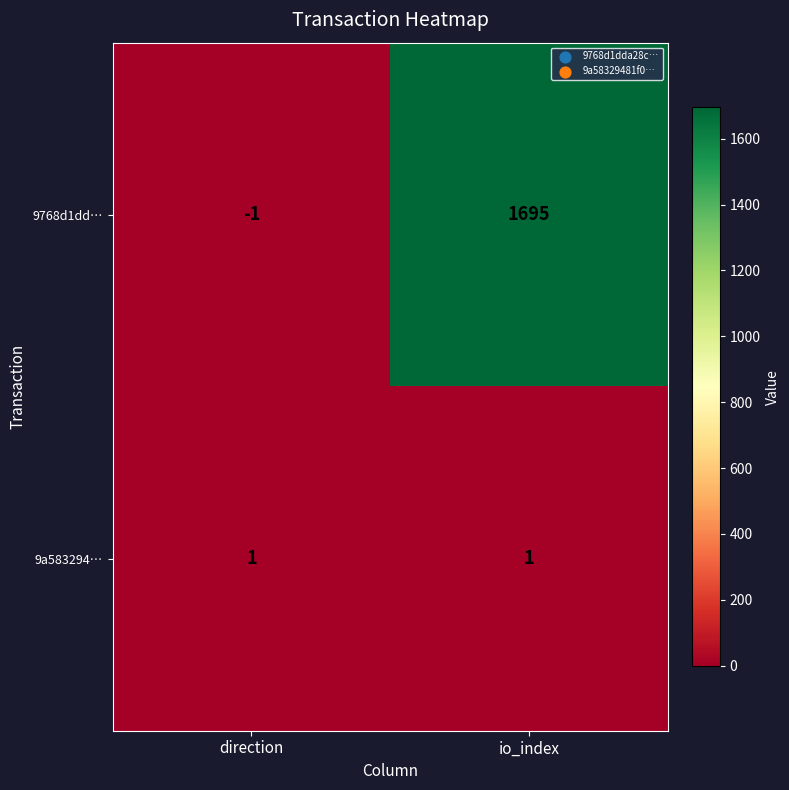

The 9a583294… series shows 1 at io_index. True or false?

True